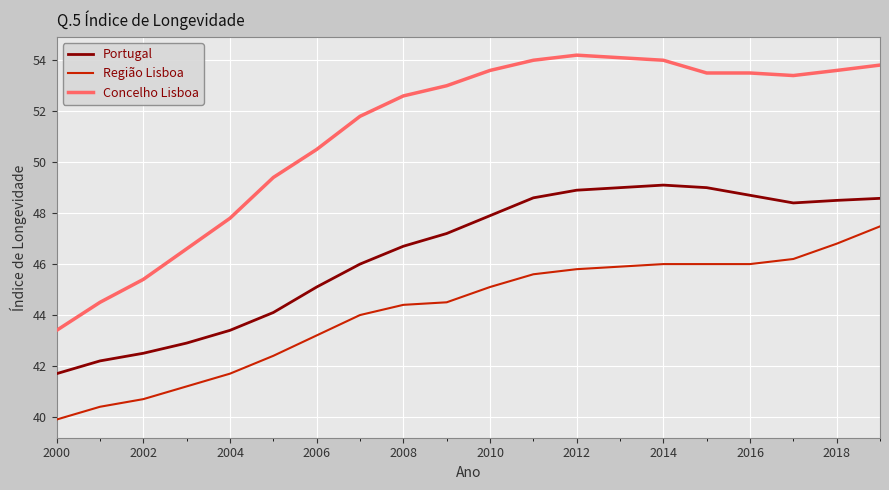

What is the greatest value displayed?

54.2